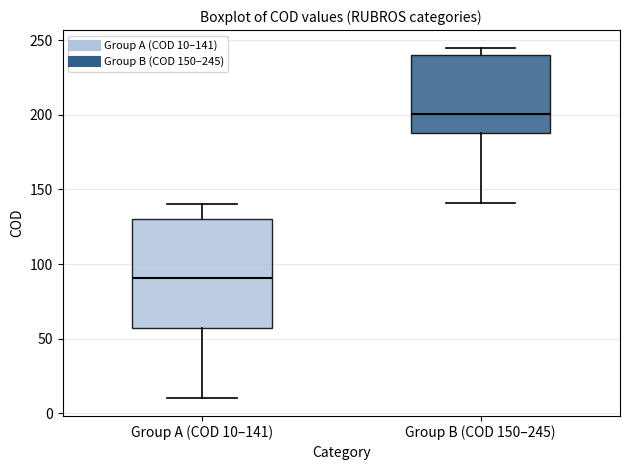

Comparing the boxes themselves (not the whiskers), which one is the tallest?

Group A (COD 10–141)